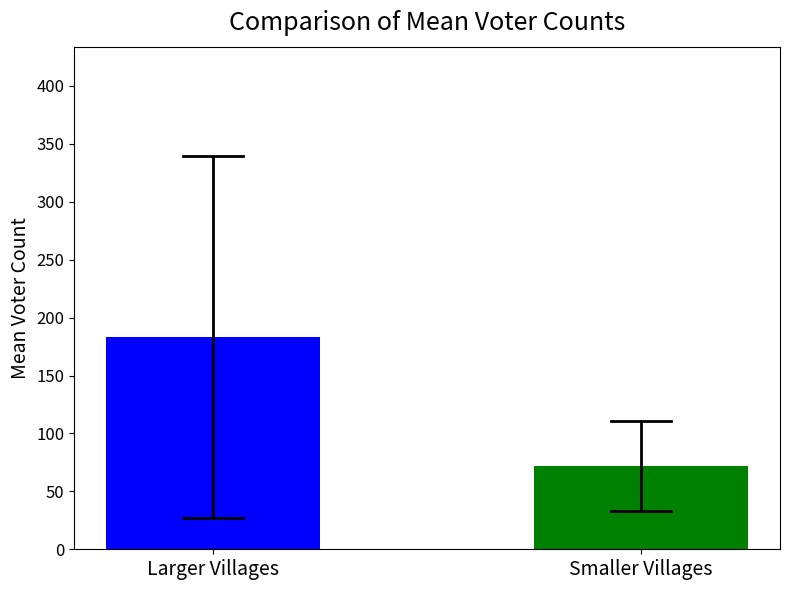

Approximately how many times larger is the value at Larger Villages compared to Smaller Villages?

2.5